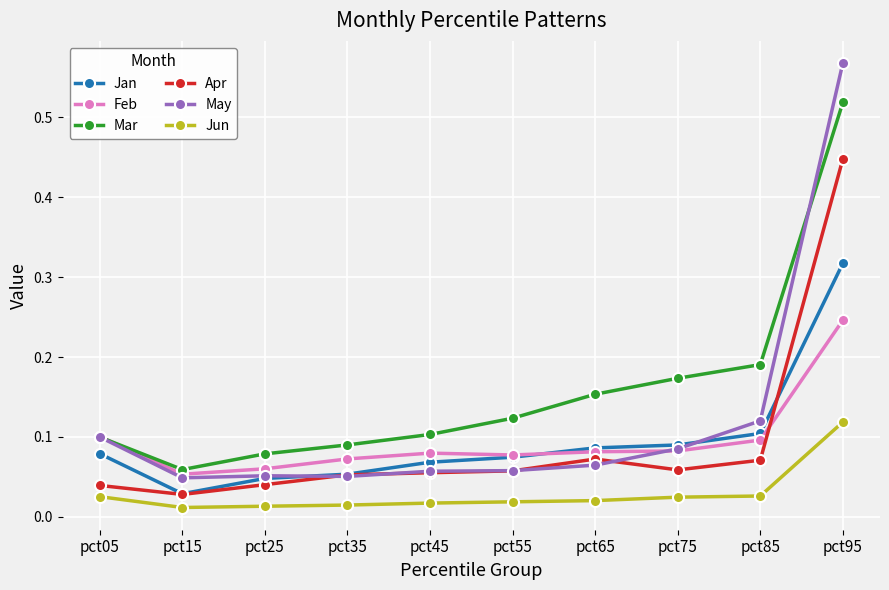

At how many categories does at least one series exceed 0?

10